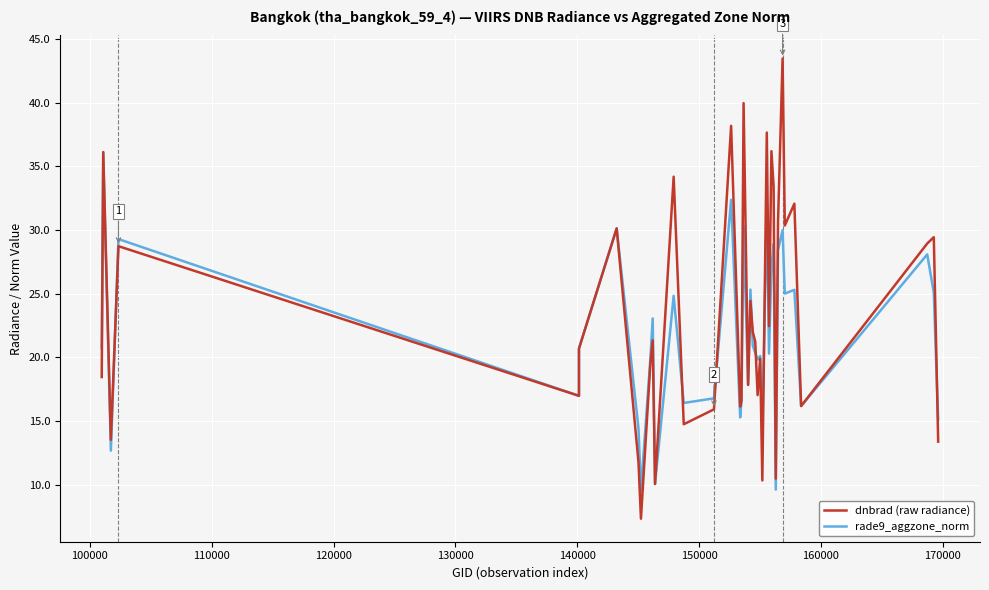

Reading left to right, extract all data points from this chart.

dnbrad (raw radiance): 18.4	36.1	13.5	28.7	17.0	20.7	30.1	11.7	7.3	19.6	21.3	10.0	34.2	14.7	15.9	38.2	16.1	16.6	40.0	17.8	24.4	22.0	21.2	17.0	19.9	10.3	37.6	22.4	36.2	33.4	10.5	30.7	43.5	30.3	32.1	16.2	28.9	29.4	21.6	13.4
rade9_aggzone_norm: 20.7	36.1	12.7	29.3	17.0	20.7	30.1	14.4	9.5	19.9	23.0	10.0	24.8	16.4	16.8	32.4	15.3	16.5	30.3	17.9	25.3	20.9	20.3	19.8	20.1	14.1	32.0	20.3	27.0	28.9	9.6	28.4	30.0	25.0	25.3	16.2	28.1	25.1	20.0	15.1